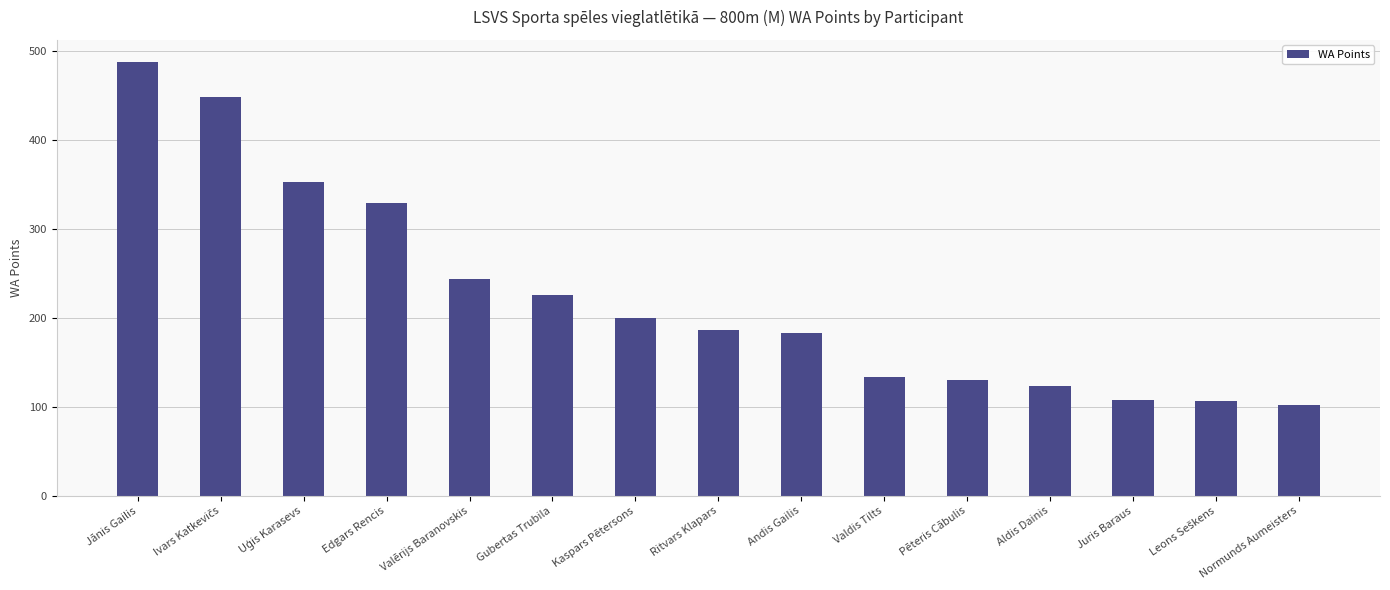

Count the number of categories in the chart.

15